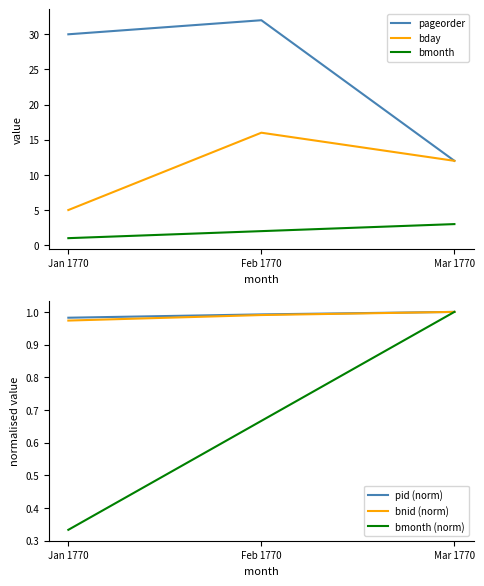

Which series has the widest spread of values?

pageorder